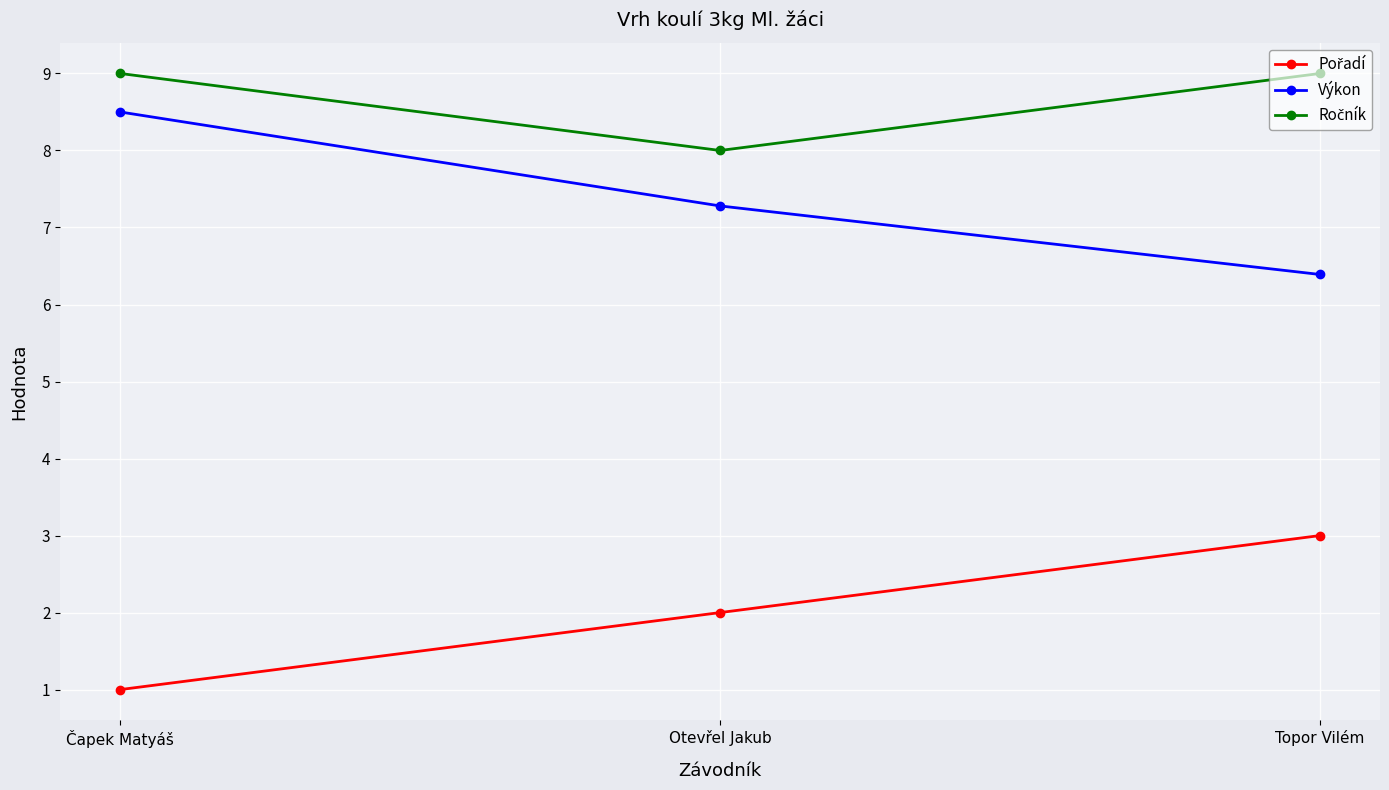

What is the spread (max minus min) of values at Čapek Matyáš?

8.0